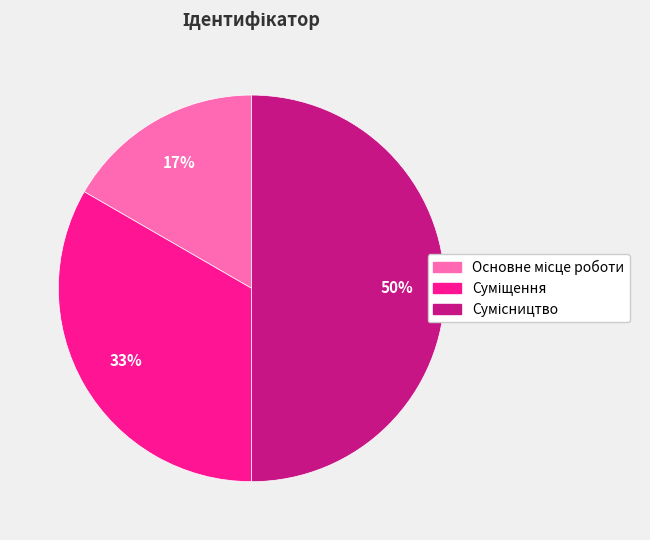

To the nearest percent, what is the difference between the largest and smallest slice percentages?

33%